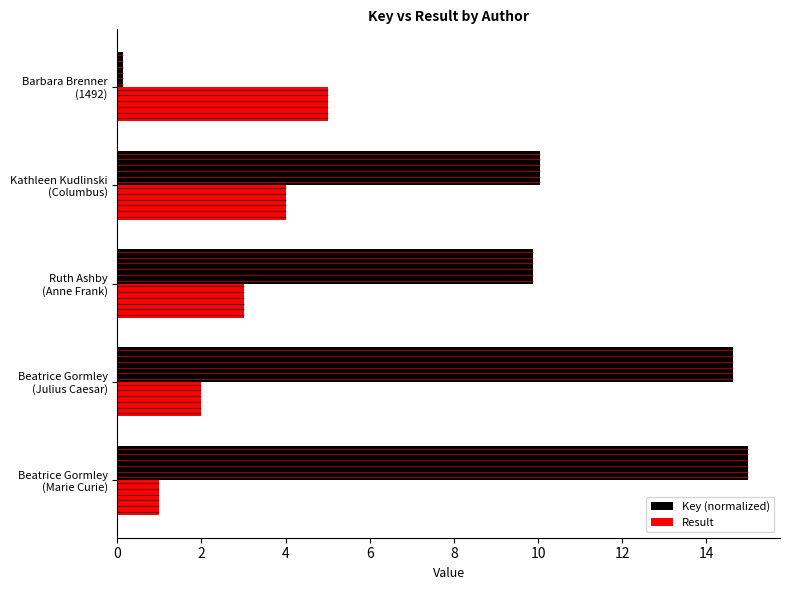

What is the smallest value displayed?

0.1